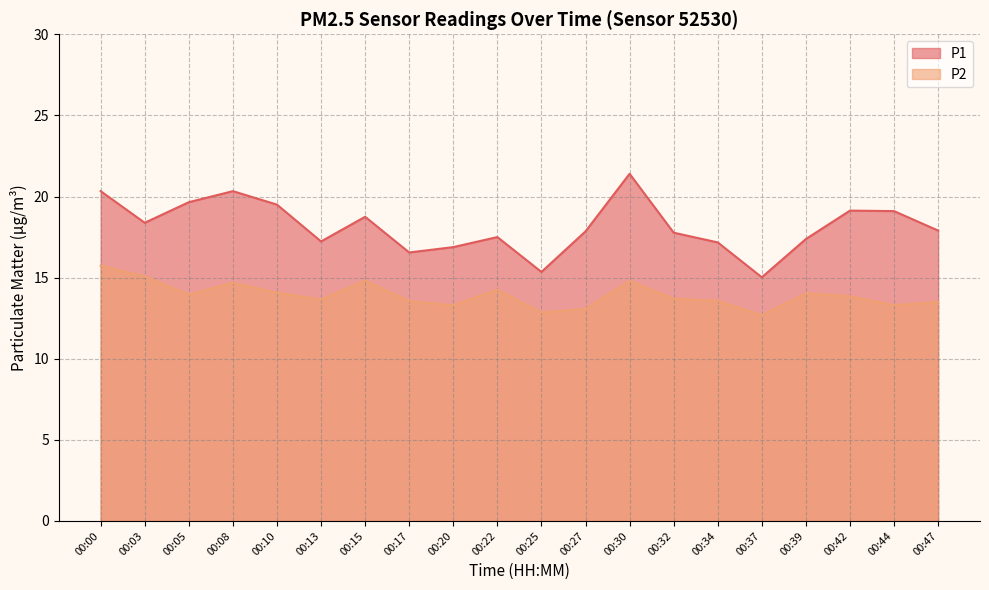

What is the difference between the maximum and second lowest values in the P1 series?

6.0